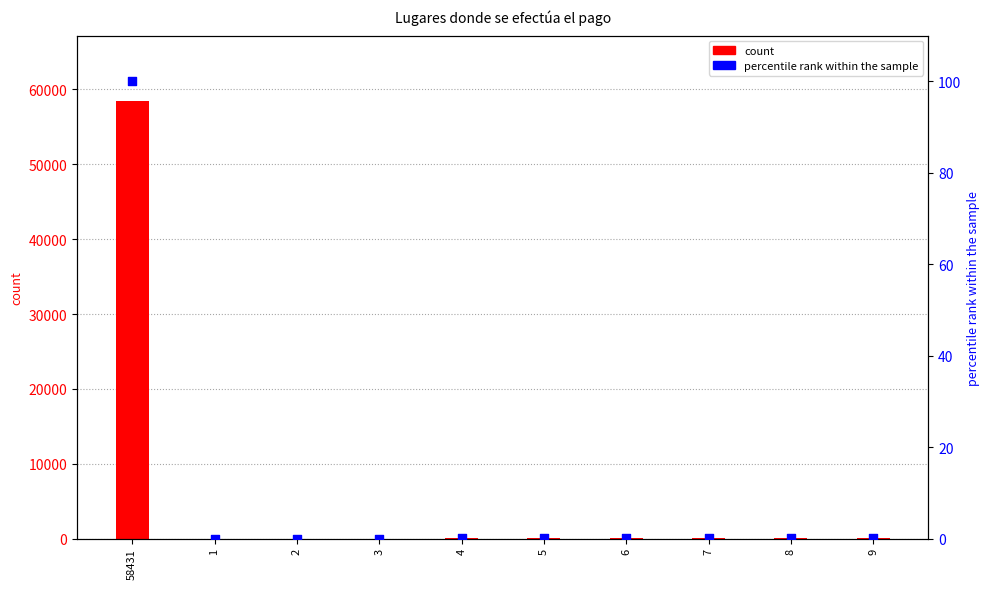

What is the total value across all series at 1?

1.0